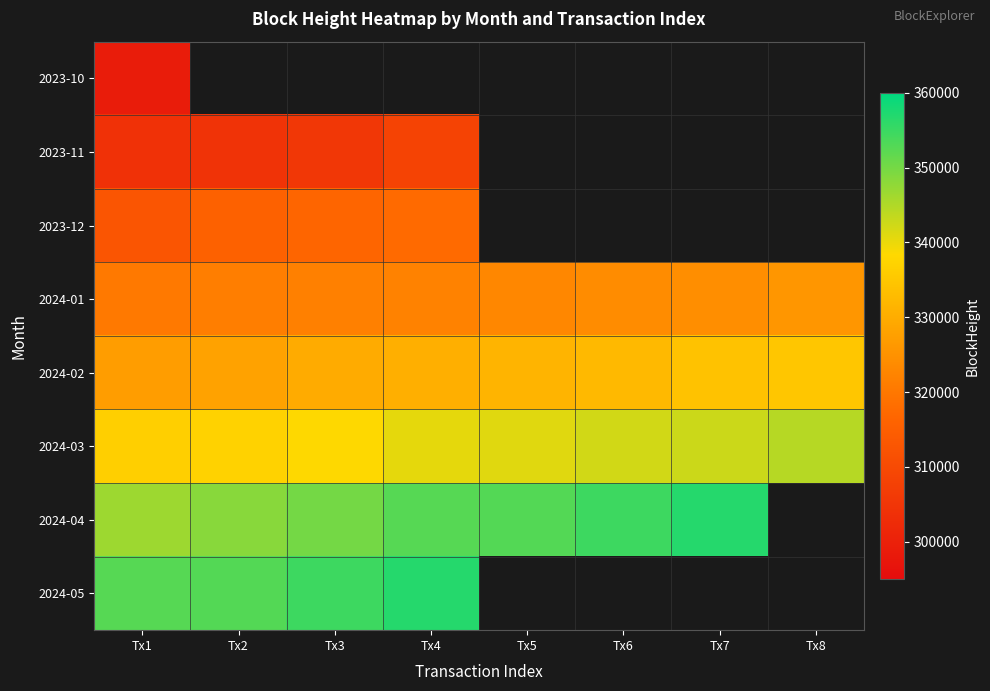

What is the total value across all series at Tx1?

2599000.0